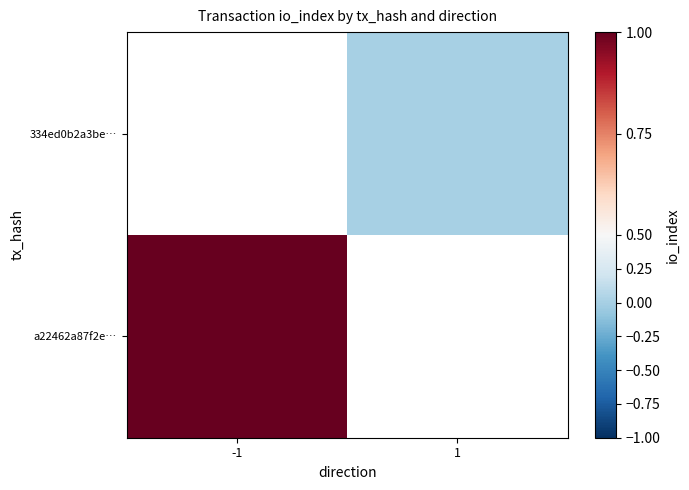

What is the maximum value for a22462a87f2e…?

1.0